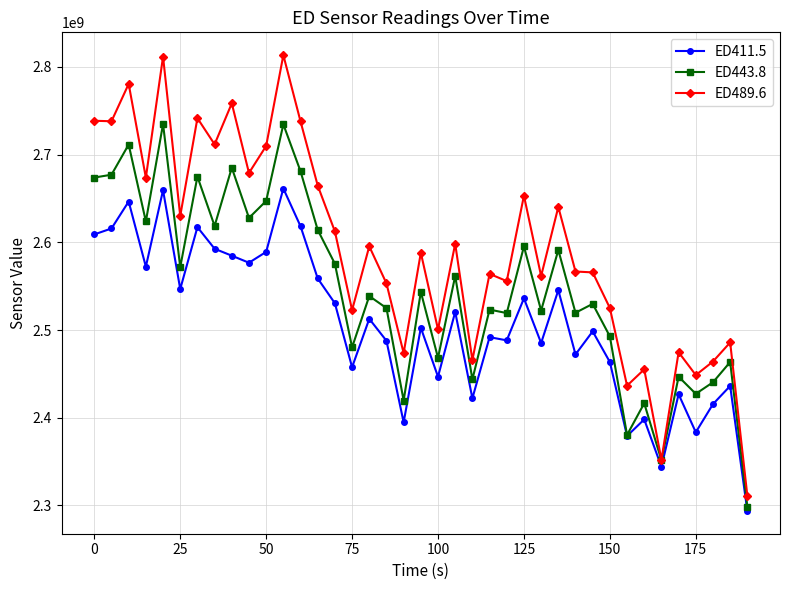

What is the maximum value shown in the chart?

2813337609